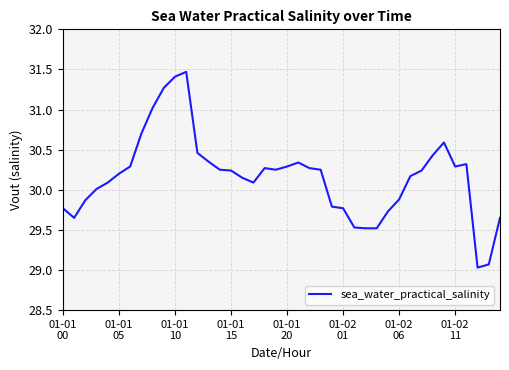

What is the difference between the maximum and minimum values?

2.4